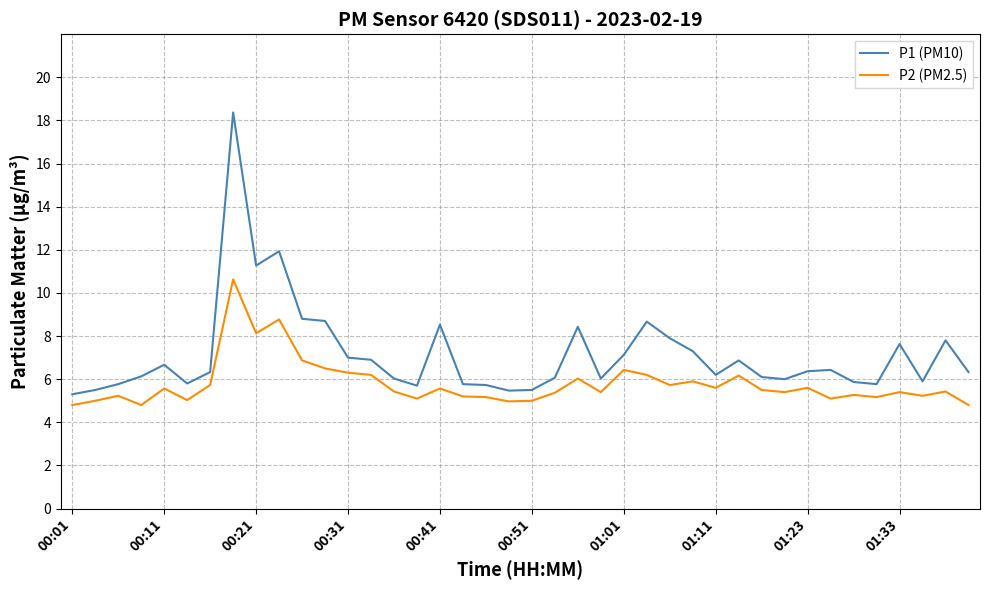

Which series has the largest total across all categories?

P1 (PM10)